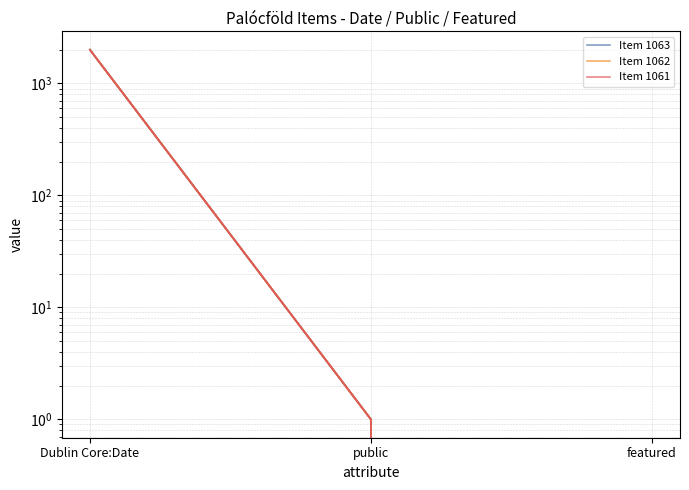

At how many categories does at least one series exceed 1931?

1